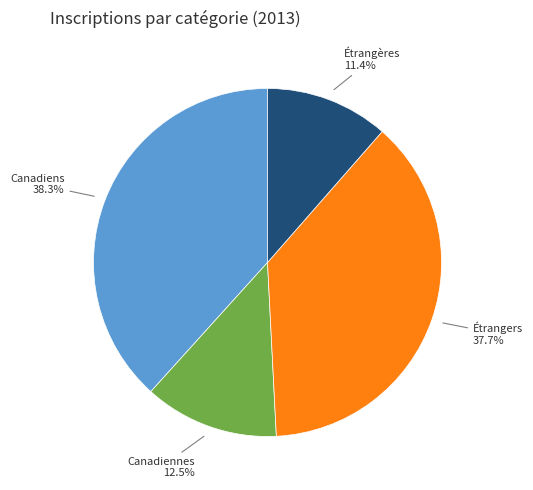

Is there a majority slice in this chart?

No